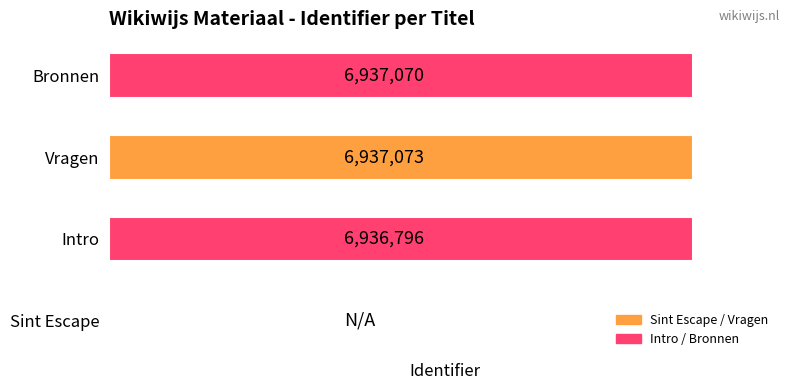

At which category does the chart reach its peak across all series?

Vragen